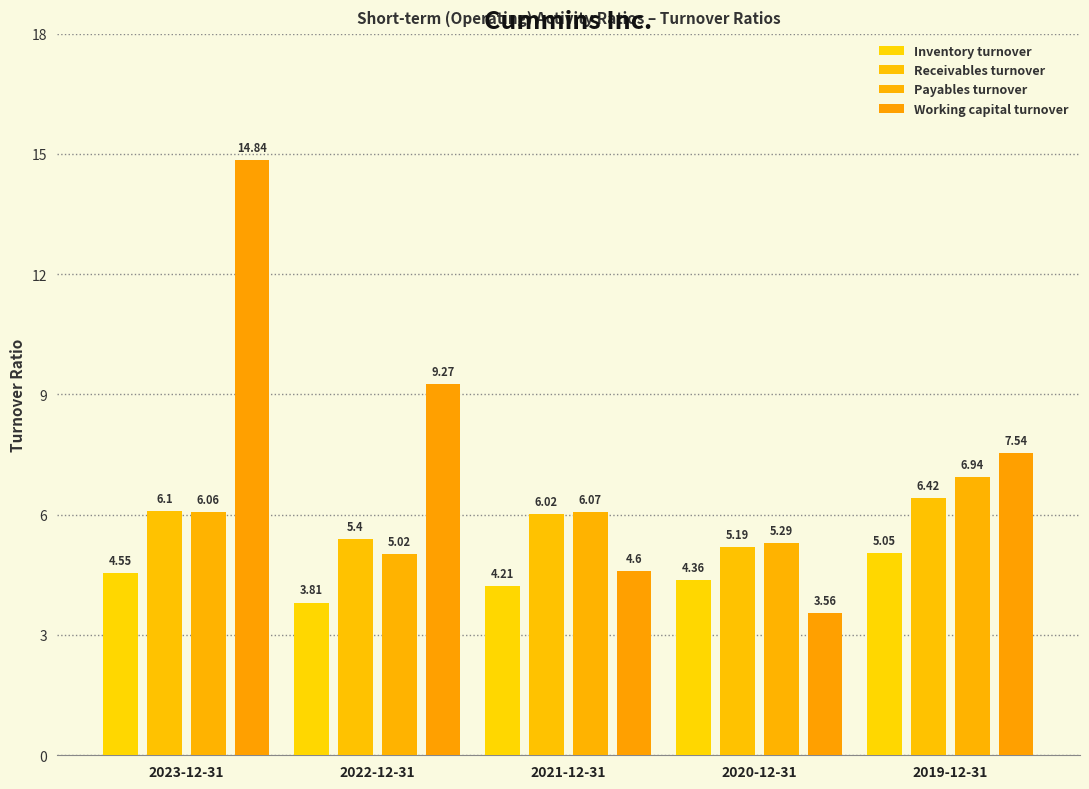

What is the difference between the highest and lowest values at 2019-12-31?

2.5